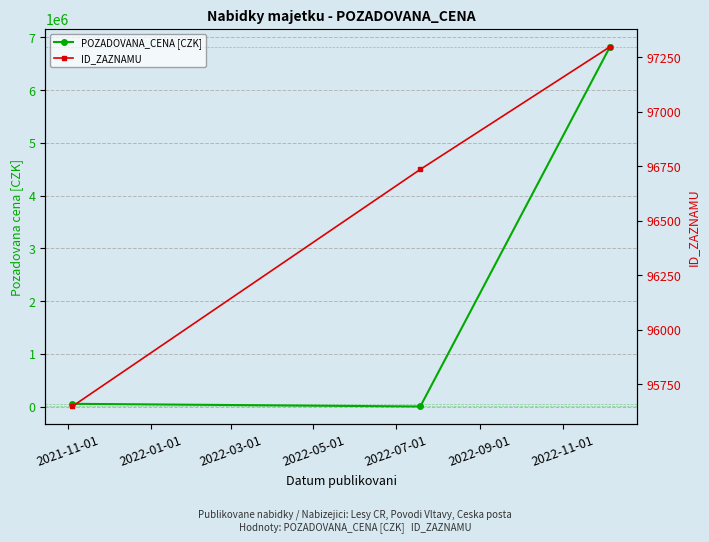

Rank the series at 2022-01-01 from highest to lowest value.

ID_ZAZNAMU, POZADOVANA_CENA [CZK]